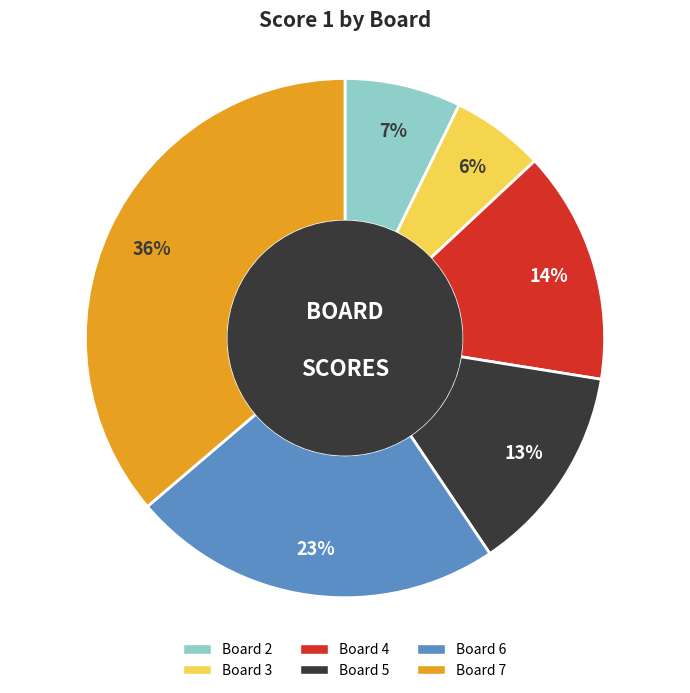

How many segments does this pie chart have?

6